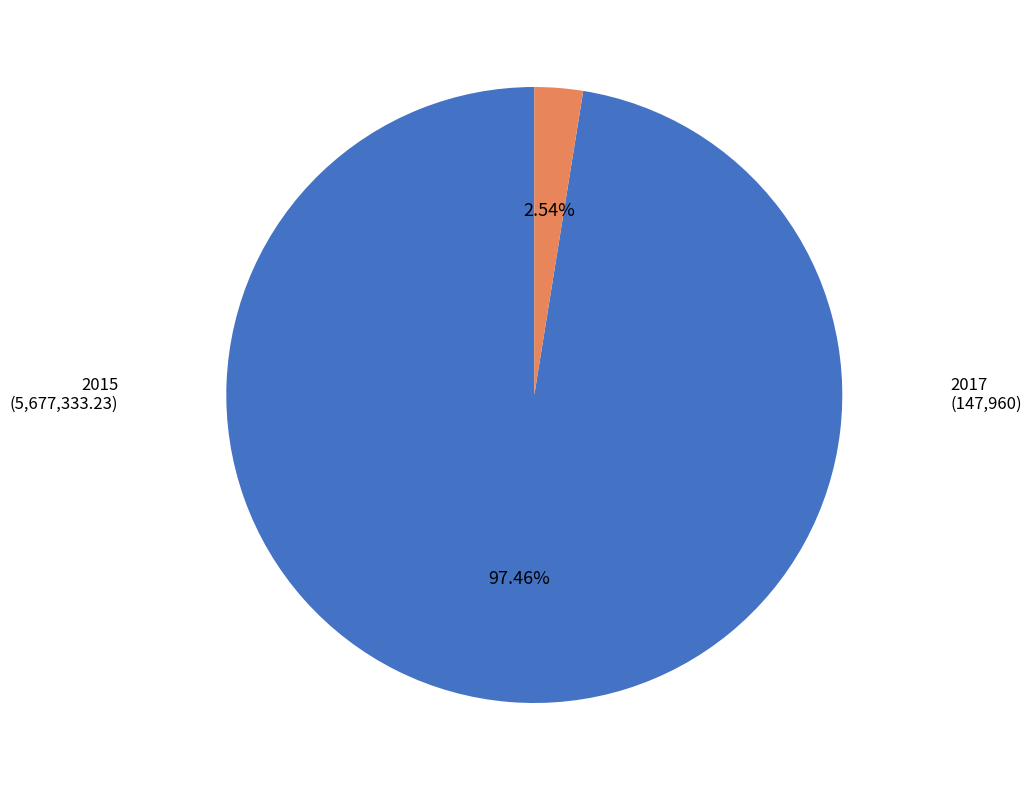

Does any single category account for the majority?

Yes